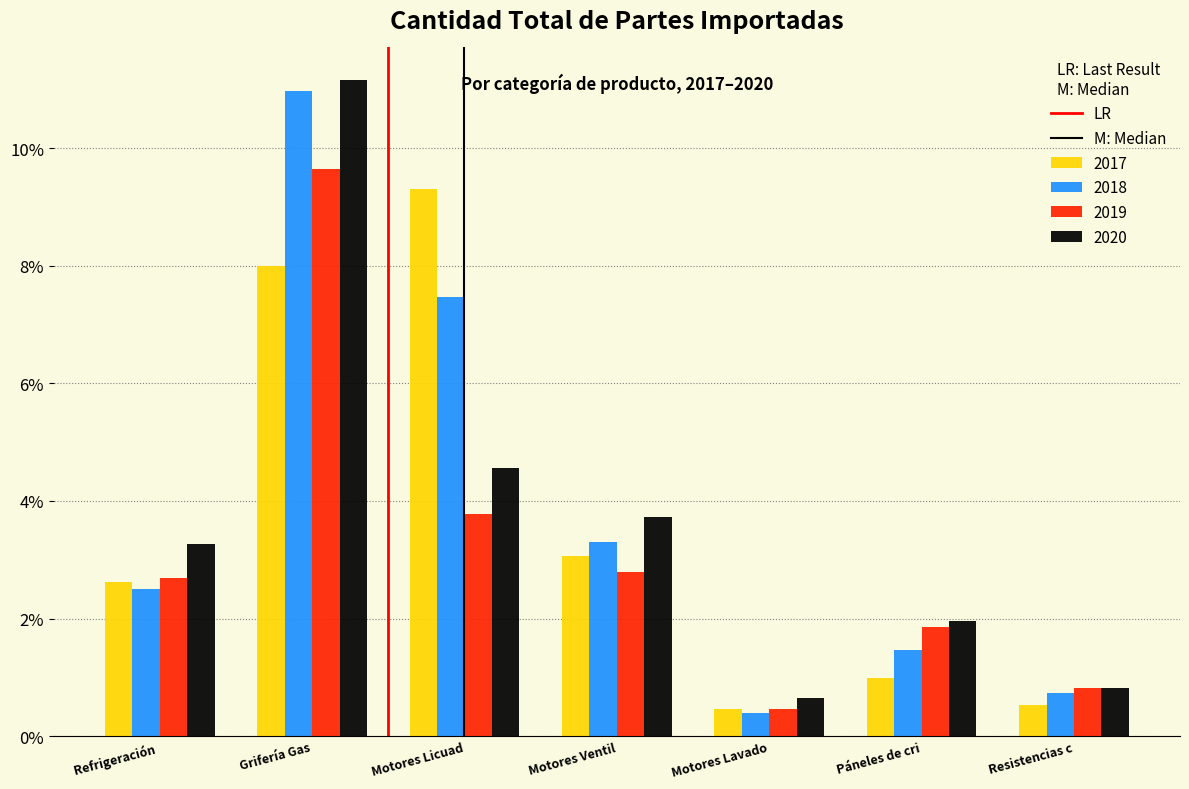

Reading right to left, what are all the values shown in this chart?

2017: 0.5	1.0	0.5	3.1	9.3	8.0	2.6
2018: 0.7	1.5	0.4	3.3	7.5	11.0	2.5
2019: 0.8	1.9	0.5	2.8	3.8	9.6	2.7
2020: 0.8	2.0	0.7	3.7	4.6	11.2	3.3